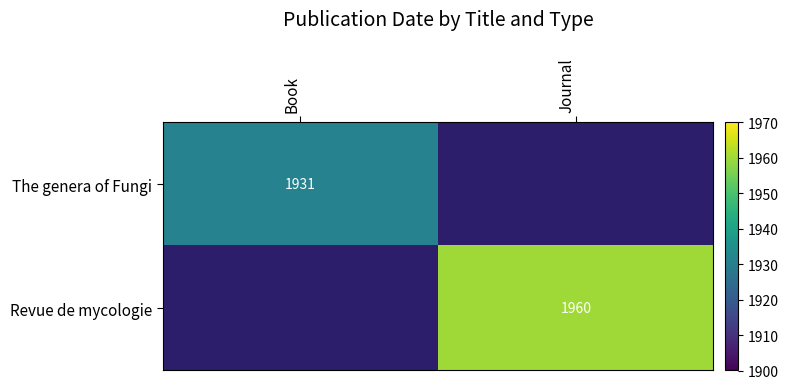

True or false: The genera of Fungi has a value of 2594 at Book.

False